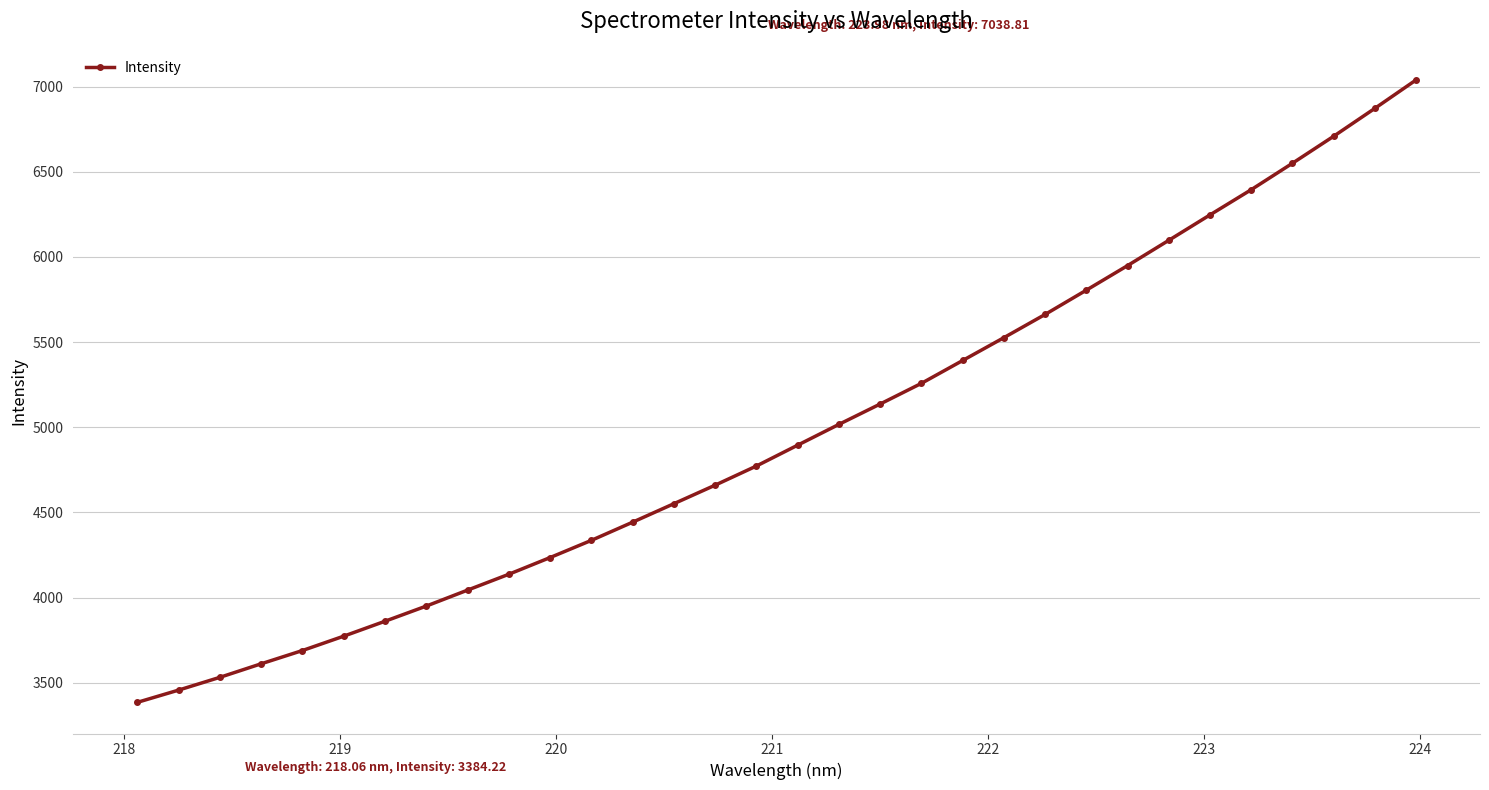

What is the average value?

4968.0